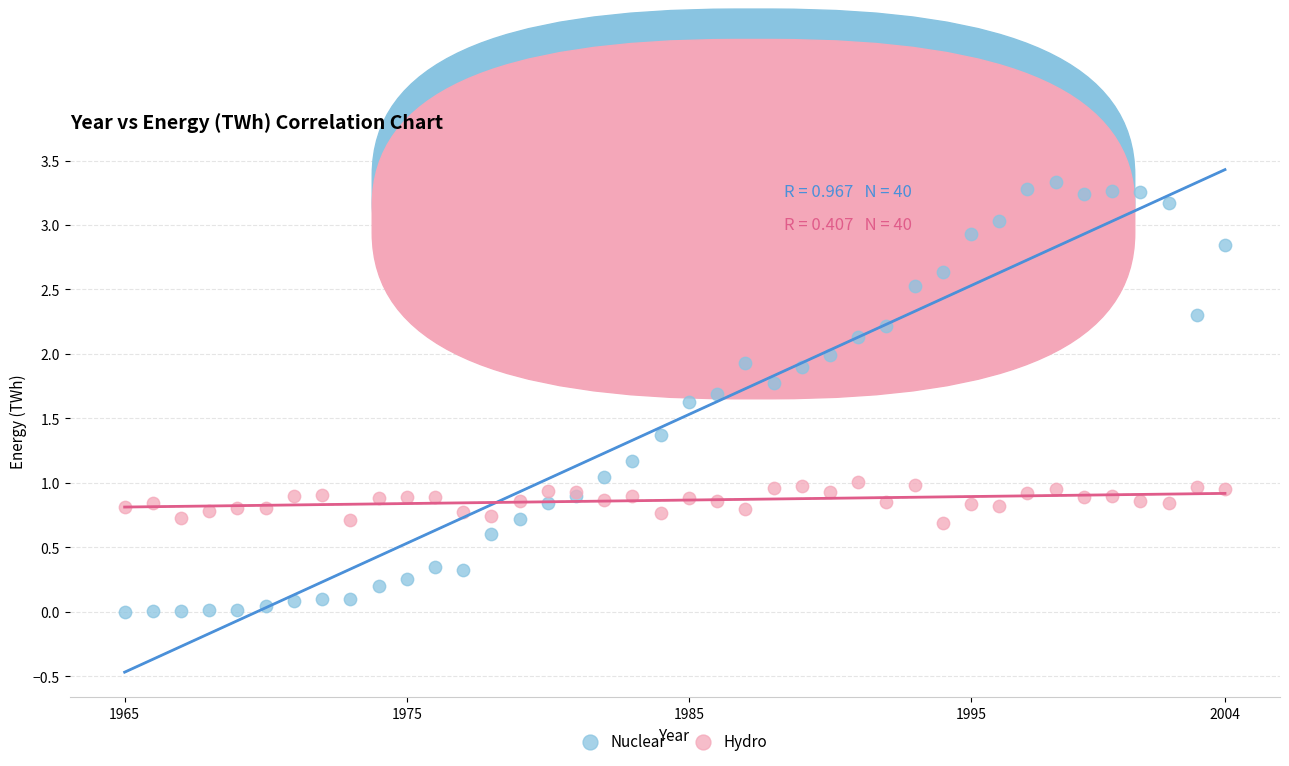

Which series reaches the maximum Y coordinate?

Nuclear